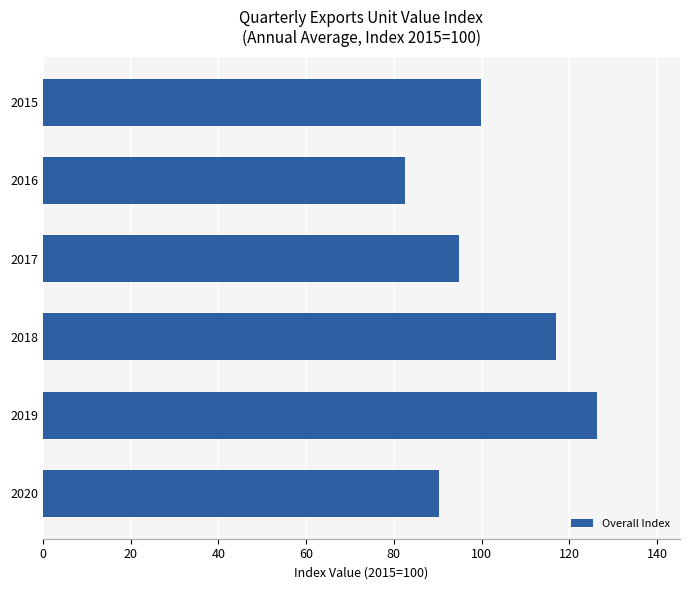

What is the difference between the maximum and minimum values?

43.8